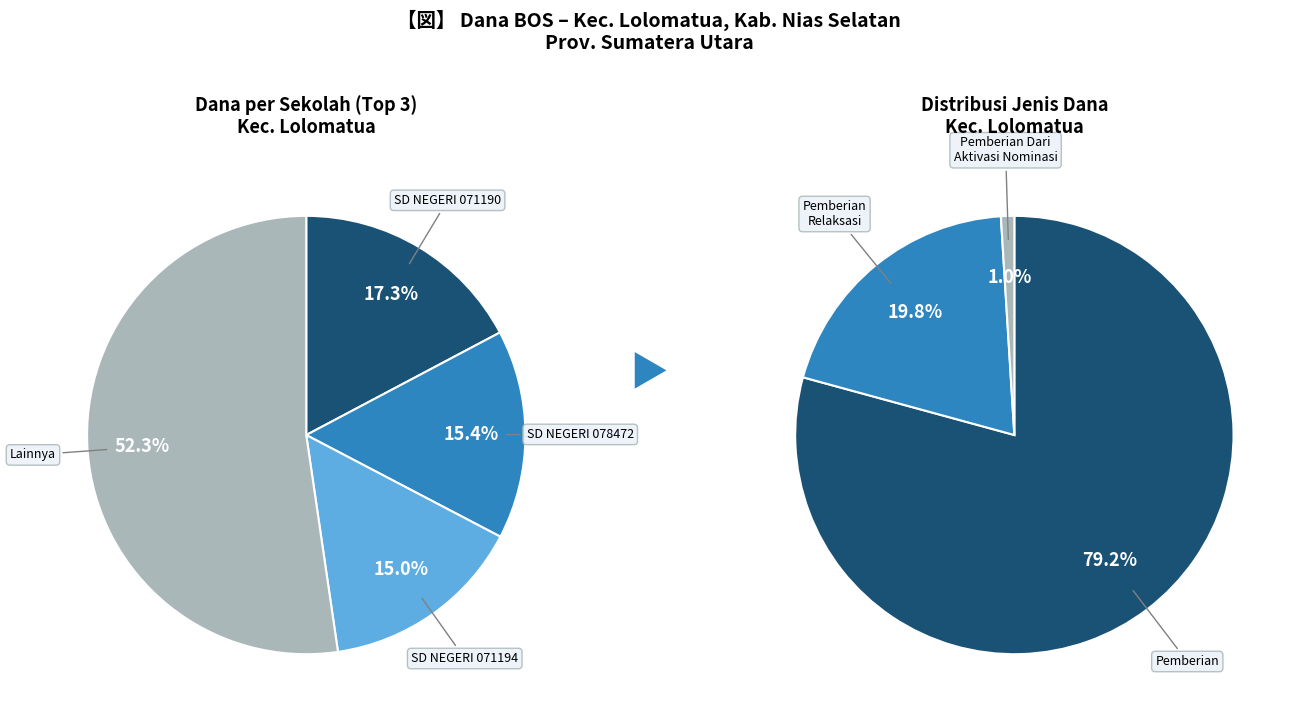

Which slice is the largest?

SD NEGERI 071190